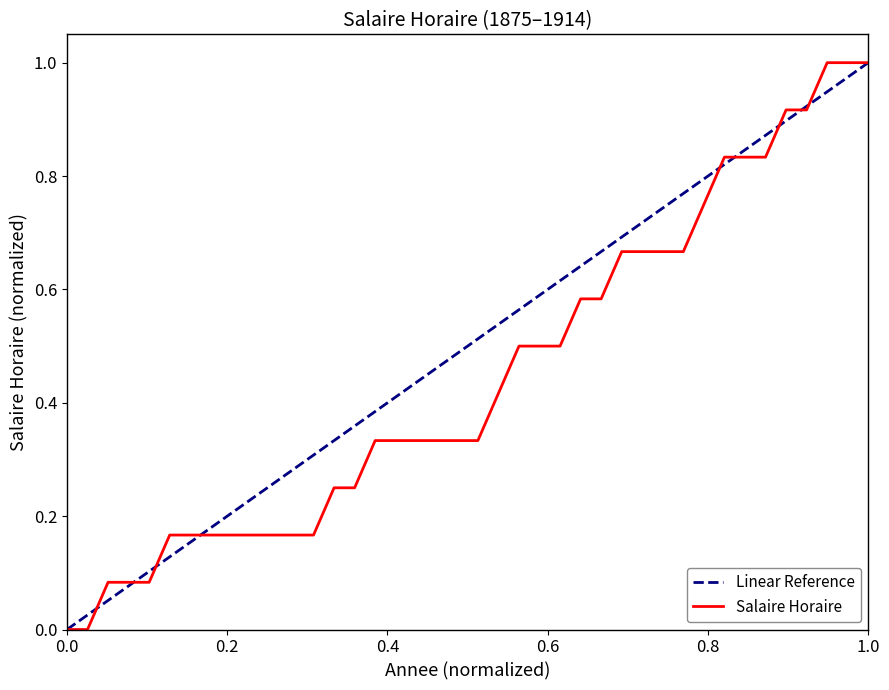

Which series has the largest total across all categories?

Linear Reference